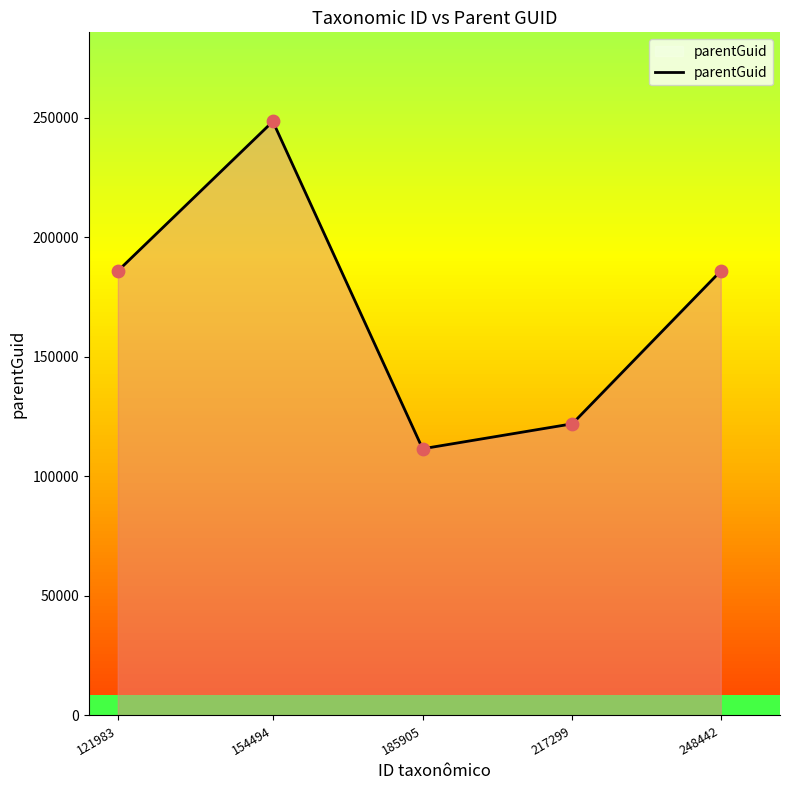

What is the ratio of the value at 121983 to the value at 185905?

1.7